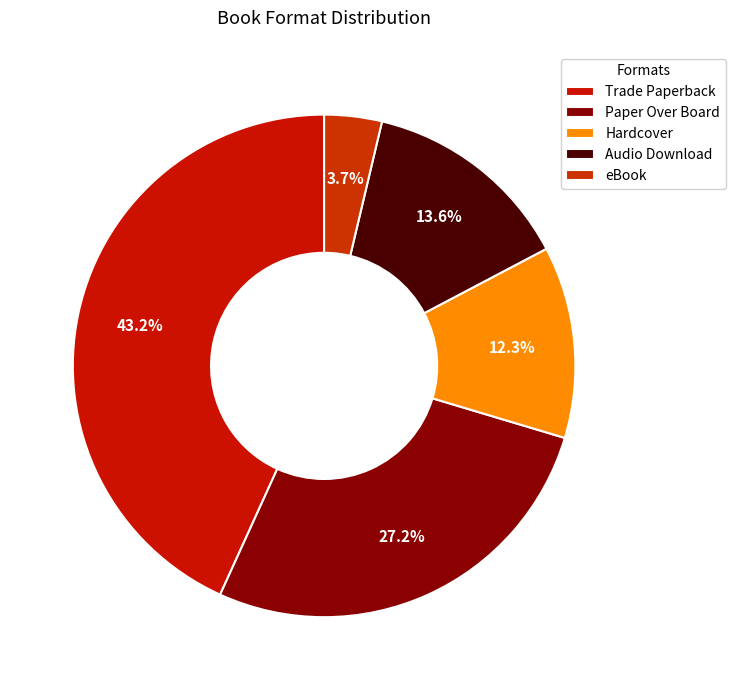

Approximately how many times larger is the value at Paper Over Board compared to eBook?

7.3